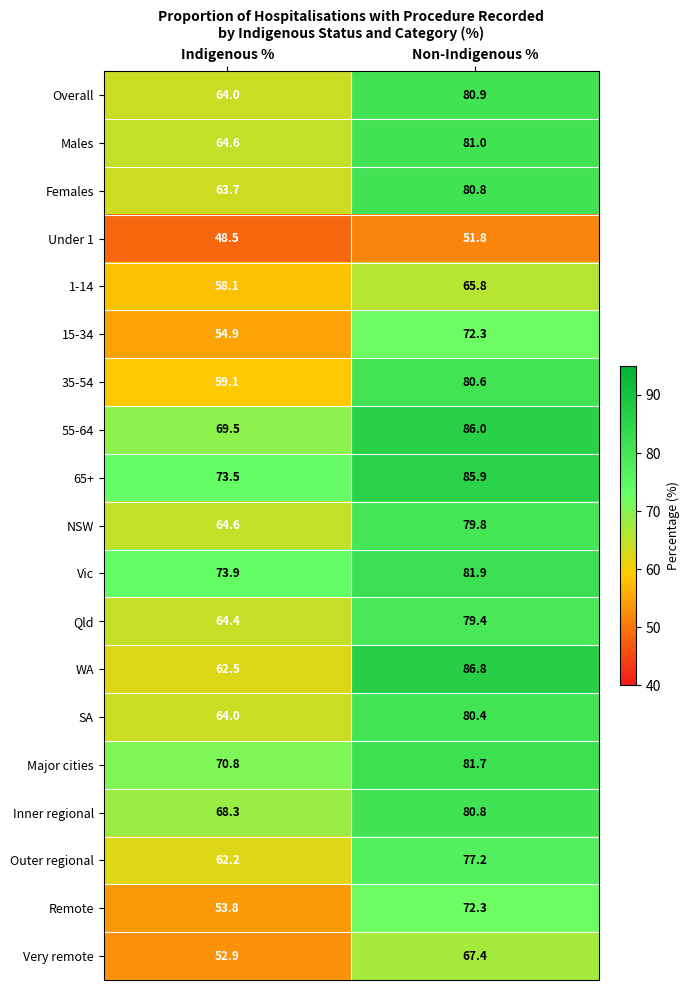

What is the lowest value of the Vic series?

73.9